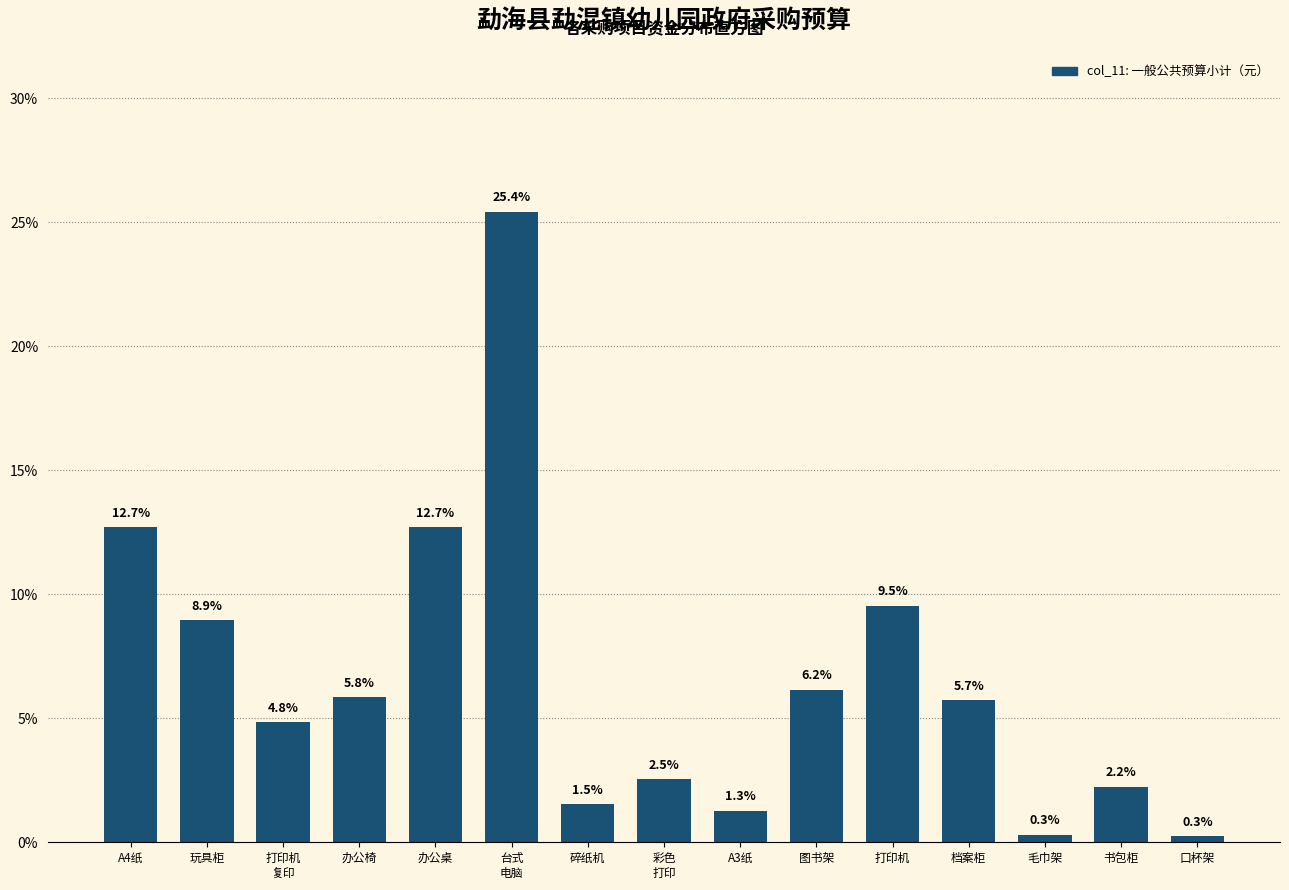

Reading left to right, list all the values displayed in this chart.

12.7	8.9	4.8	5.8	12.7	25.4	1.5	2.5	1.3	6.2	9.5	5.7	0.3	2.2	0.3